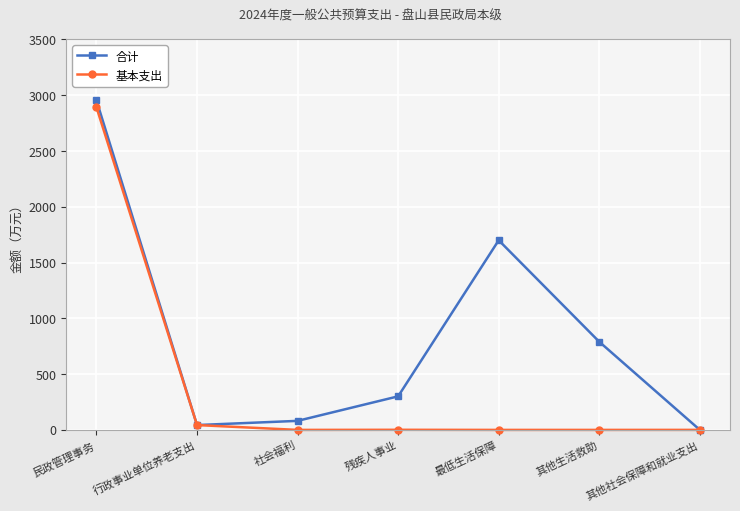

What is the average value of the 合计 series?

838.6